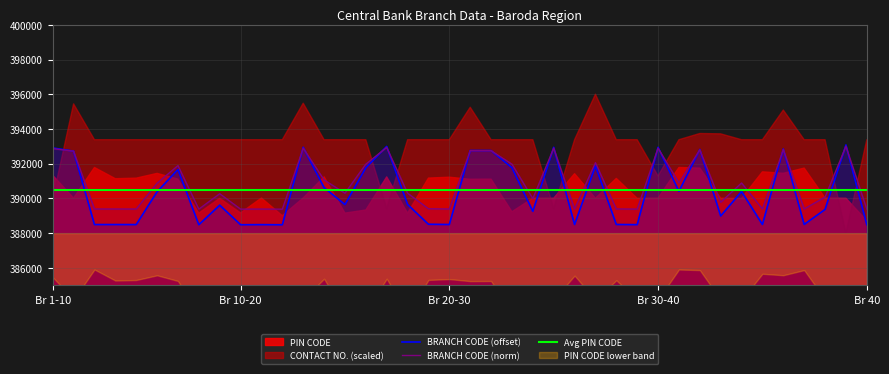

Which series ends up on top after the final intersection of Avg PIN CODE and BRANCH CODE (norm)?

Avg PIN CODE